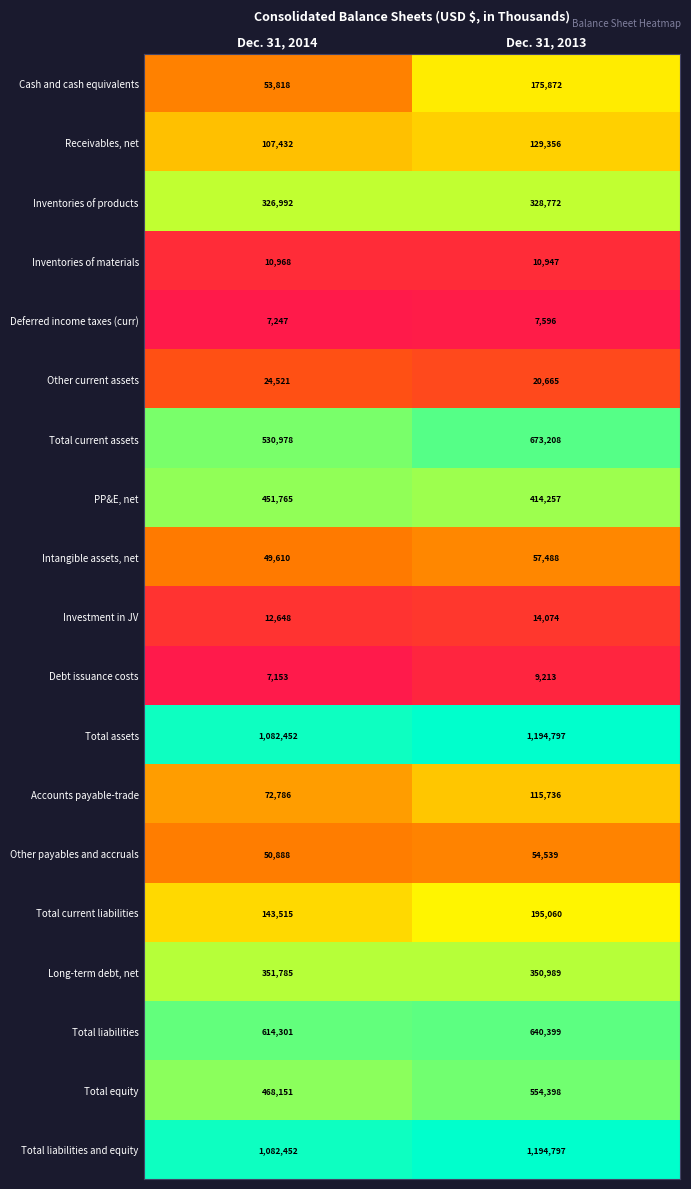

At which label is Inventories of materials closest to 10957?

Dec. 31, 2013